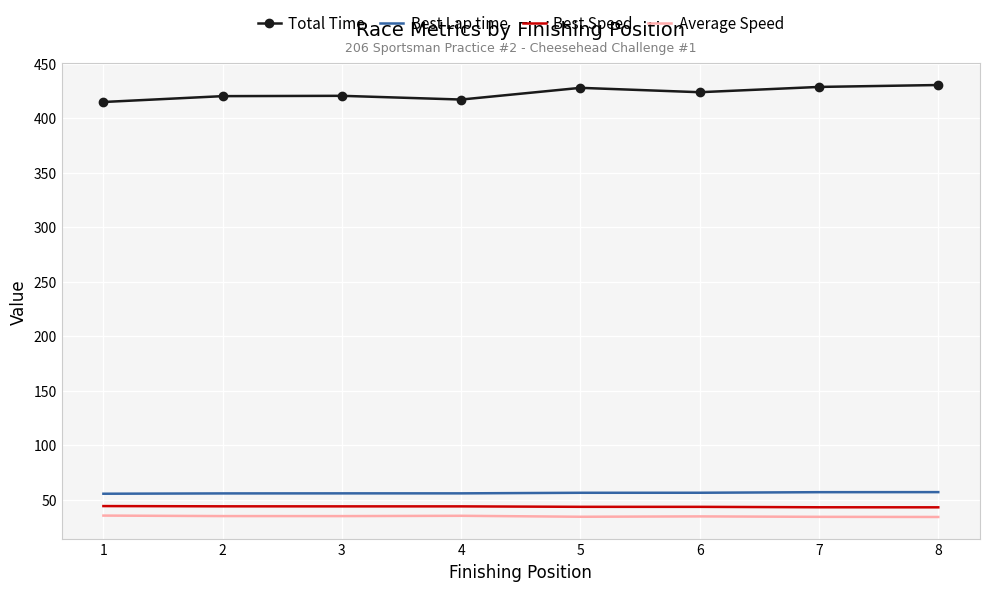

True or false: Average Speed and Total Time intersect in this chart.

False